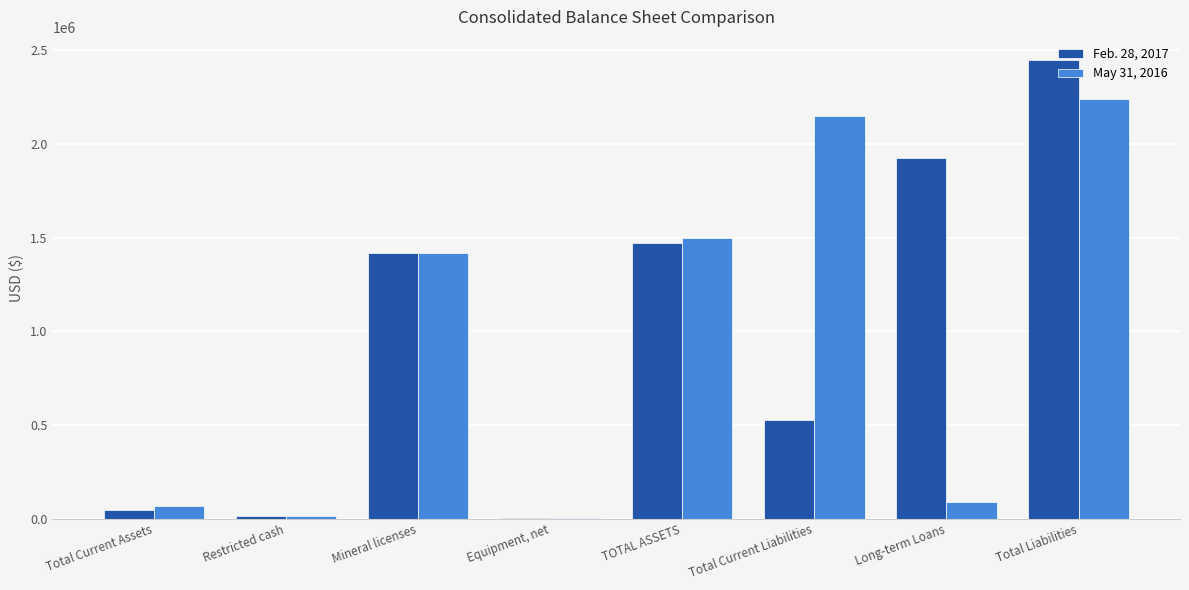

What is the total value across all series at Long-term Loans?

2015000